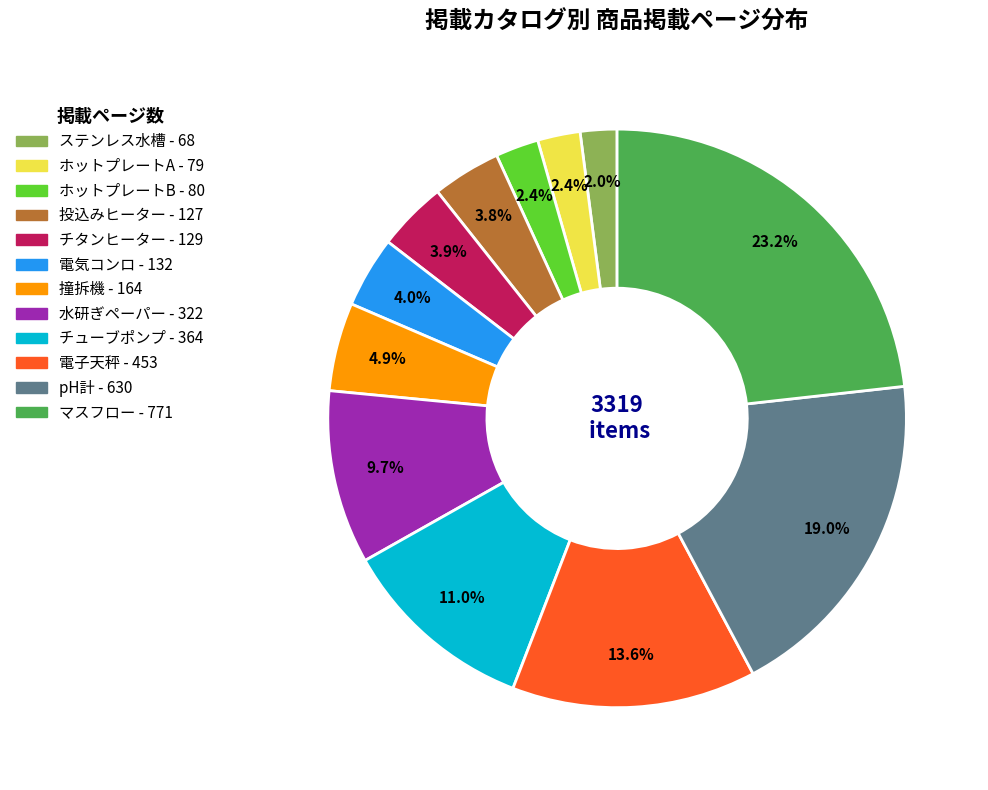

Does any single category account for the majority?

No